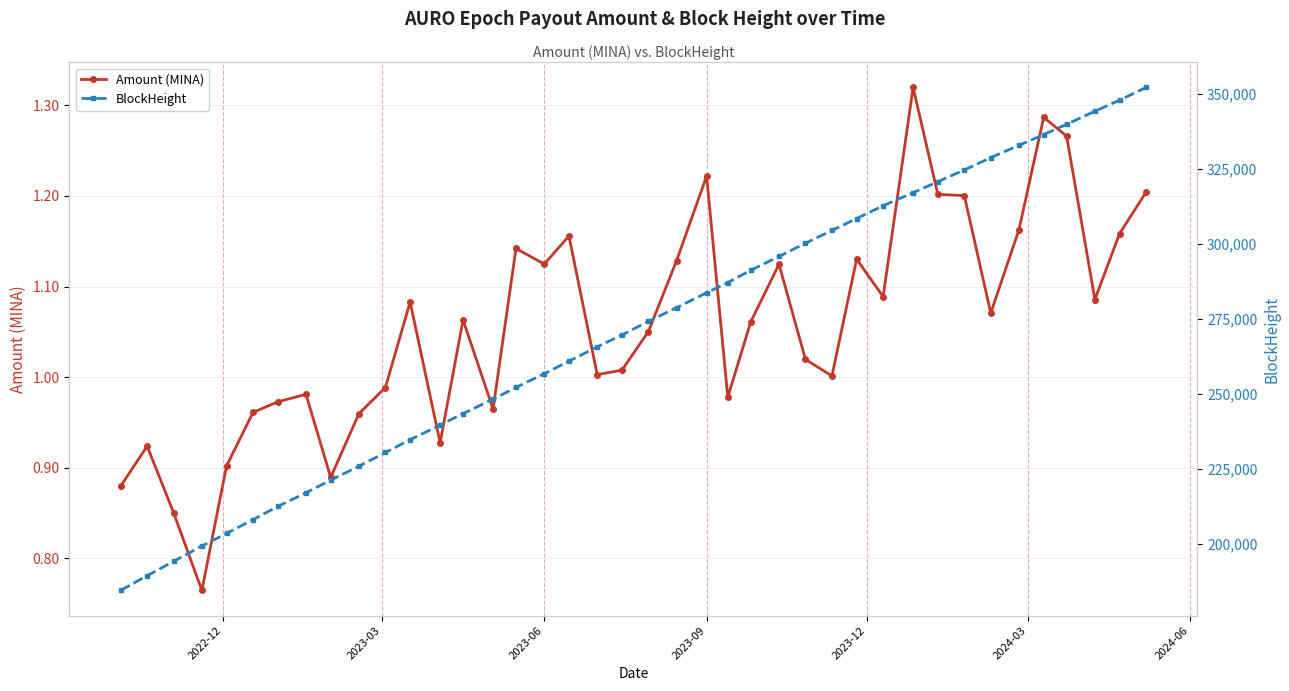

True or false: Amount (MINA) has more than 2 points higher than both neighbors.

True